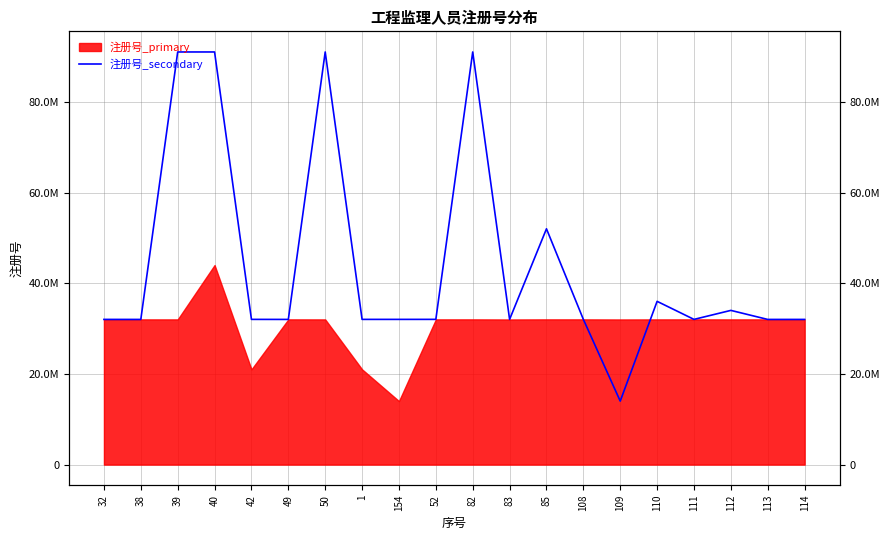

True or false: the data shows 15633415 at 38.

False